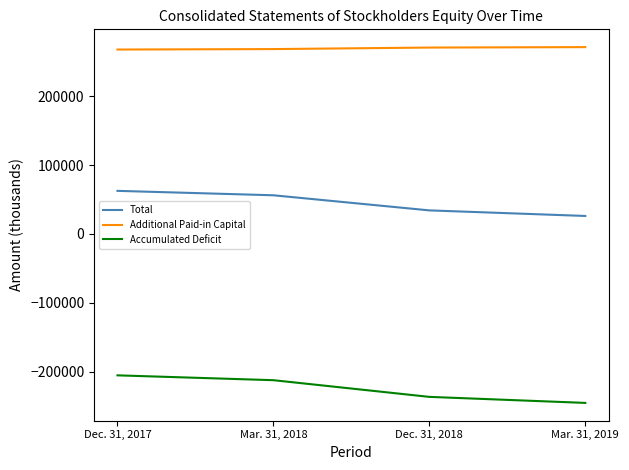

The value of Additional Paid-in Capital at Dec. 31, 2017 is 267642. True or false?

True